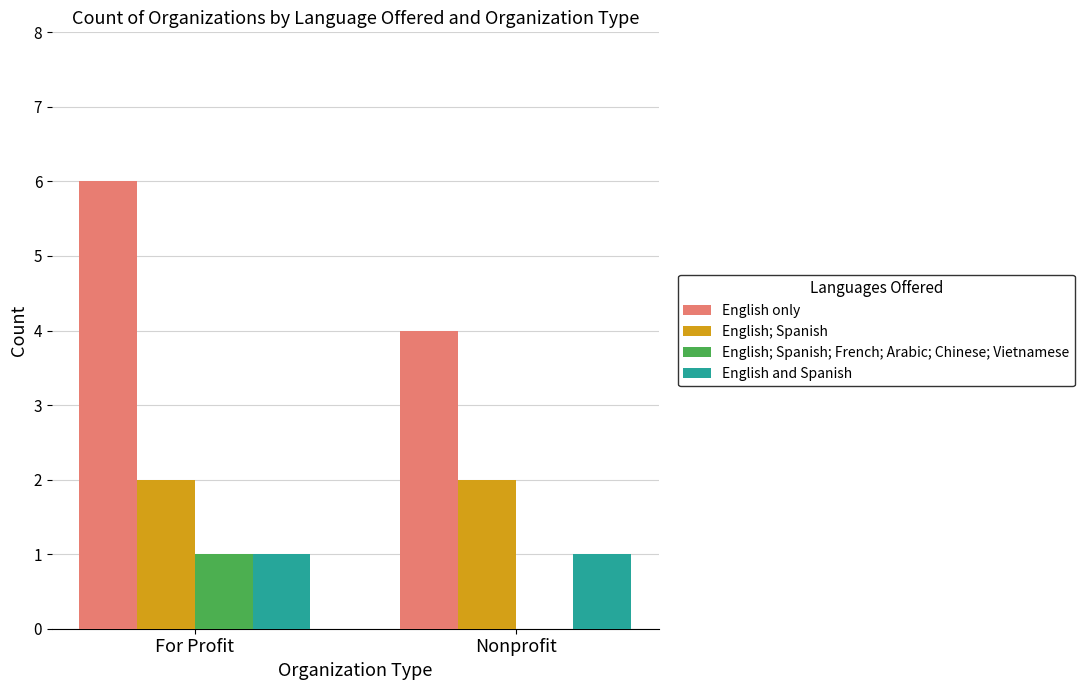

What are all the series names shown in the legend?

English only, English; Spanish, English; Spanish; French; Arabic; Chinese; Vietnamese, English and Spanish